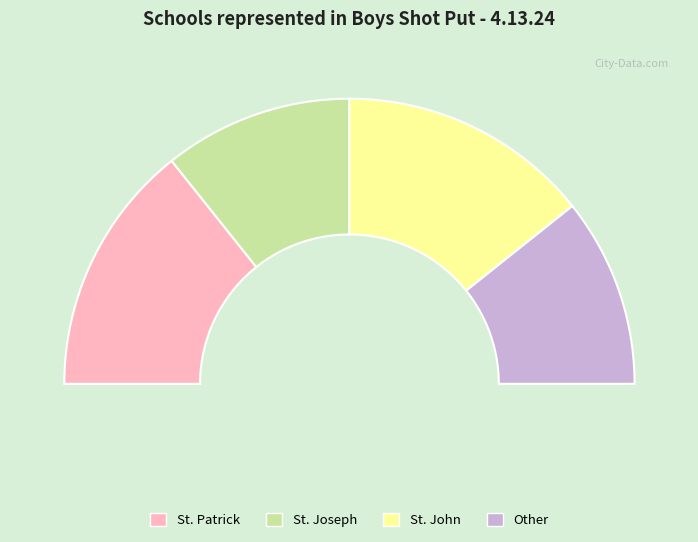

Is it true that St. John is 34% of the pie?

False